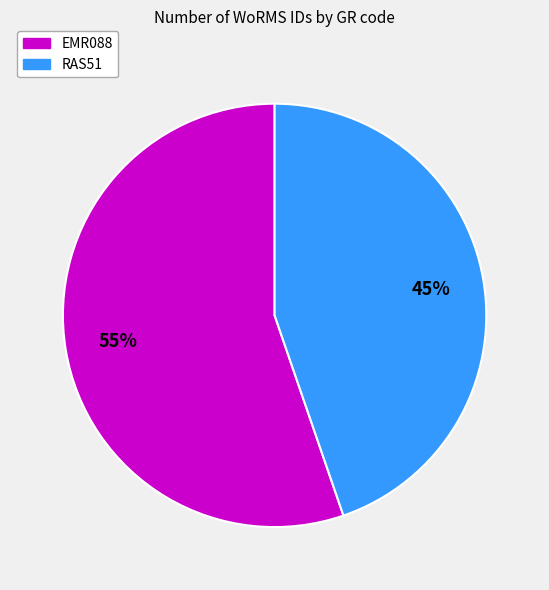

What is the largest slice in the pie chart?

EMR088